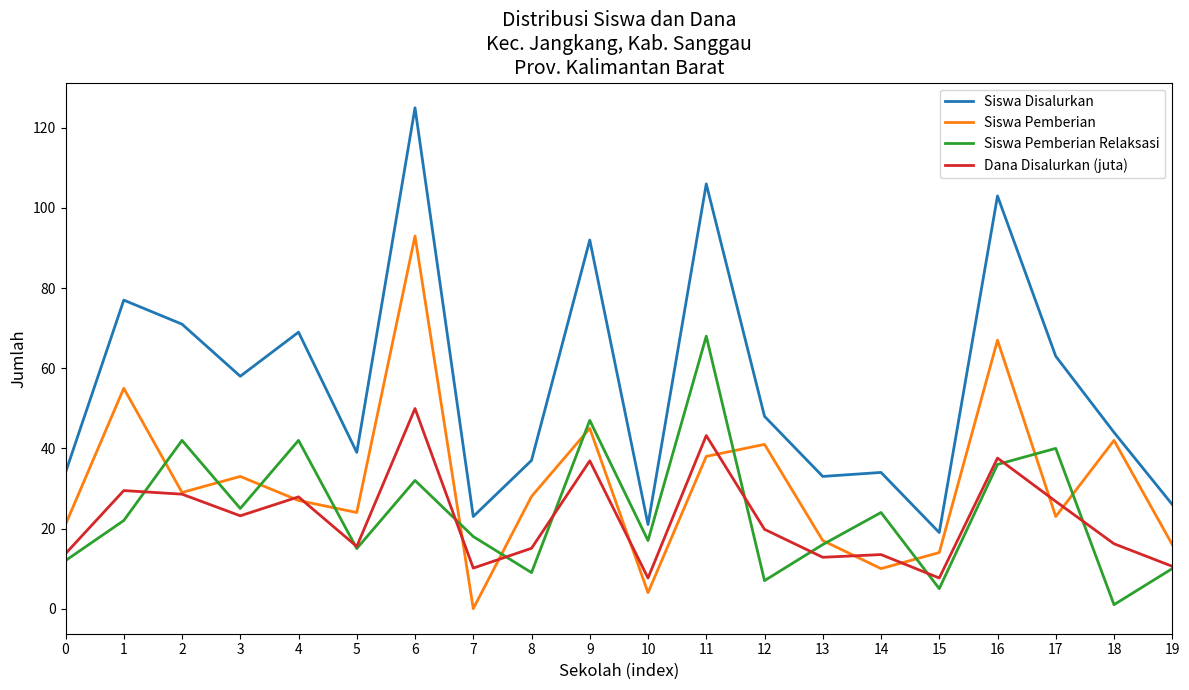

True or false: Siswa Disalurkan has more than 2 points higher than both neighbors.

True